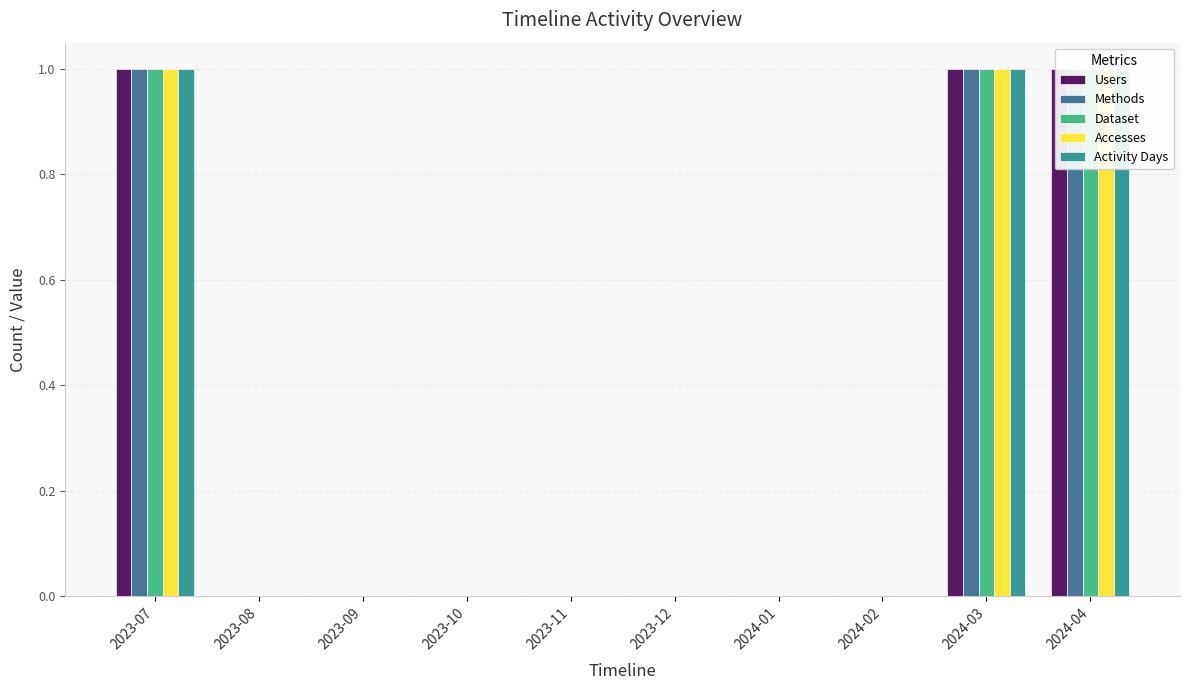

What is the sum of all Methods values?

3